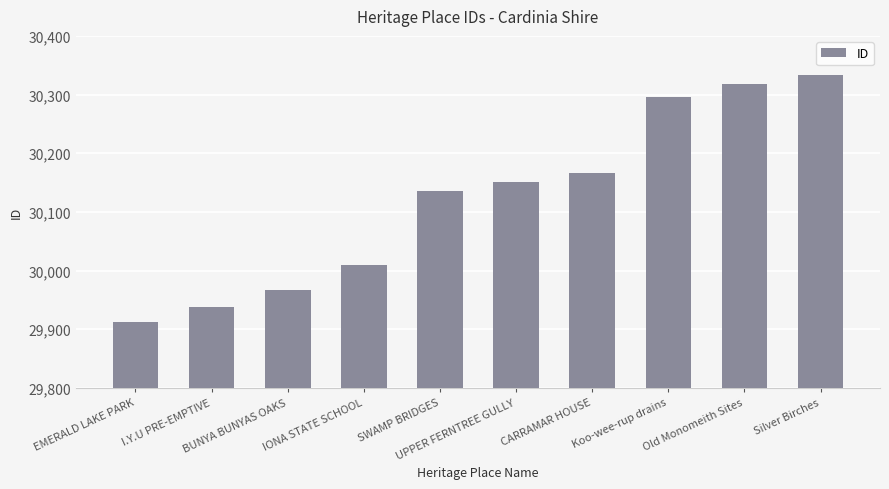

Which category has the highest value across all series?

Silver Birches